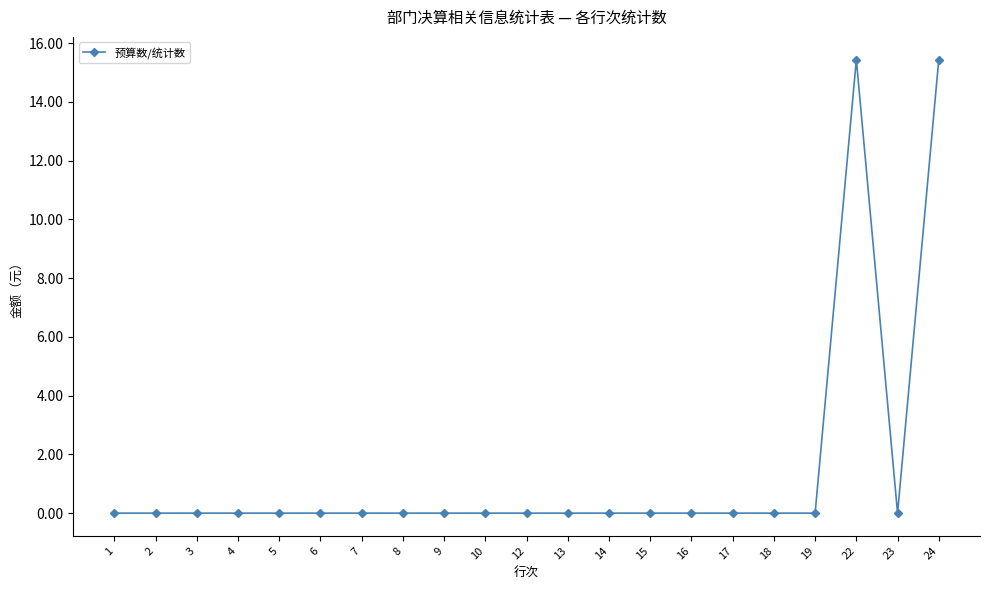

What is the change in value from 14 to 24?

+15.4